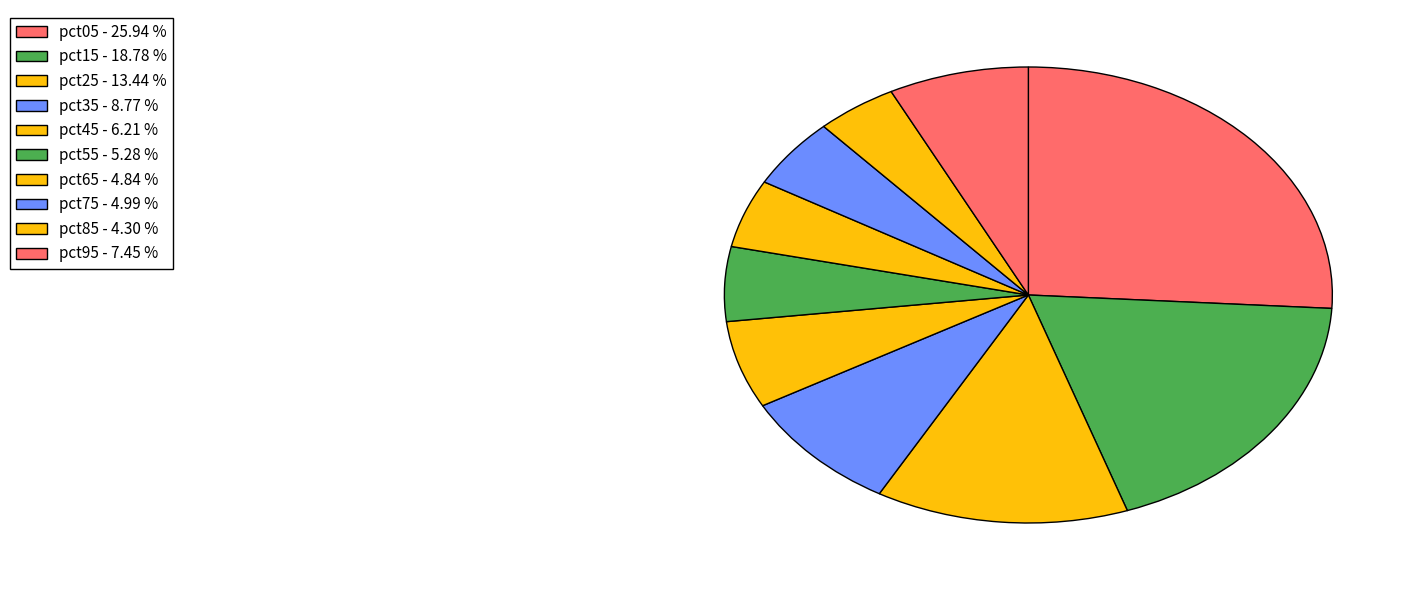

Which slice is the largest?

pct05